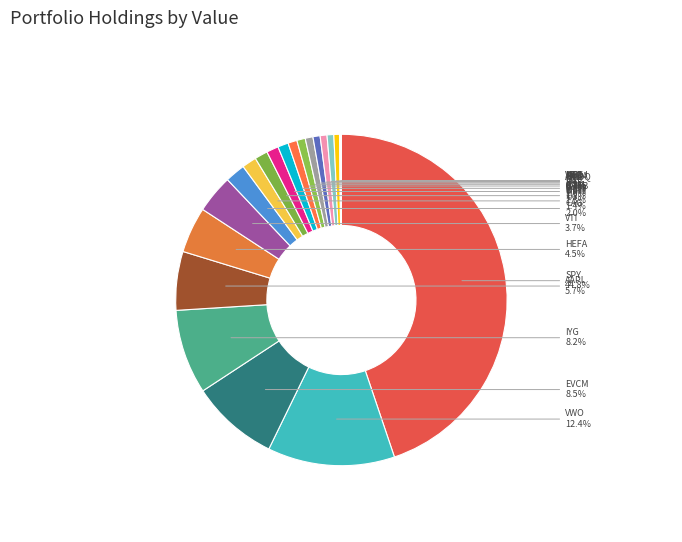

To the nearest percent, what is the combined percentage of HEFA and HEDJ?

5%